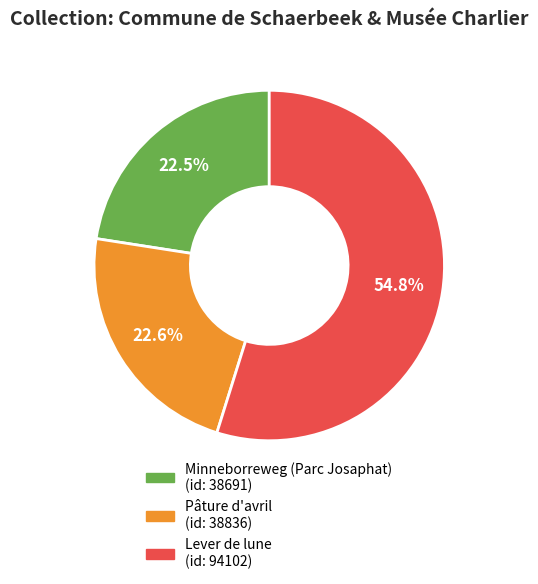

To the nearest percent, what portion does Pâture d'avril represent?

23%